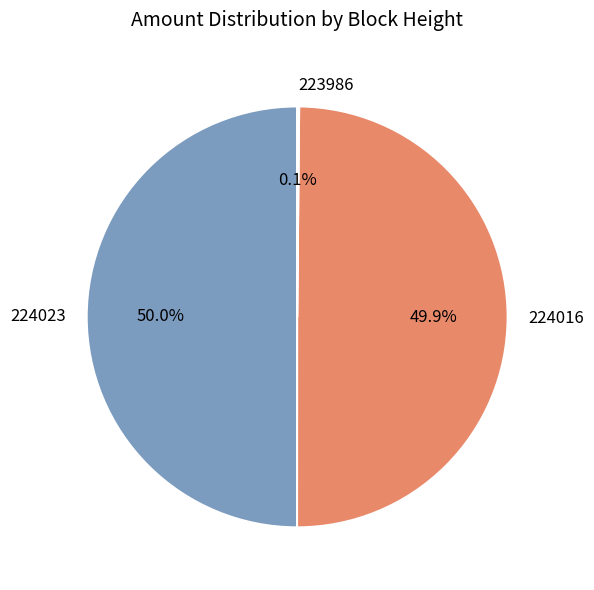

Approximately how many times larger is the value at 224023 compared to 224016?

1.0